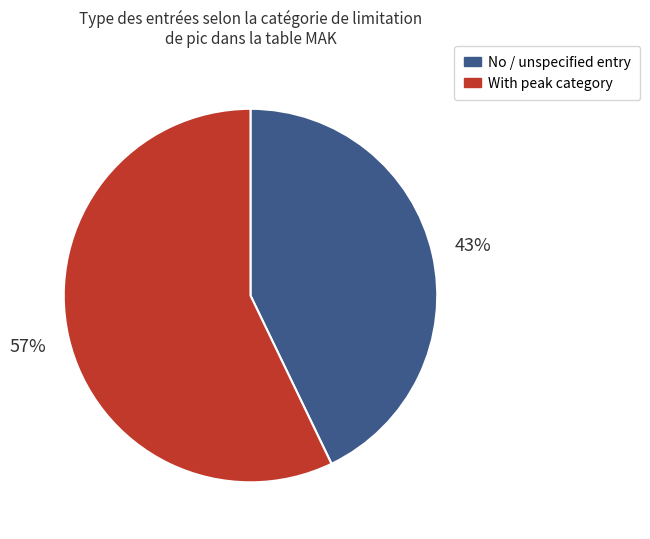

Does any single category account for the majority?

Yes